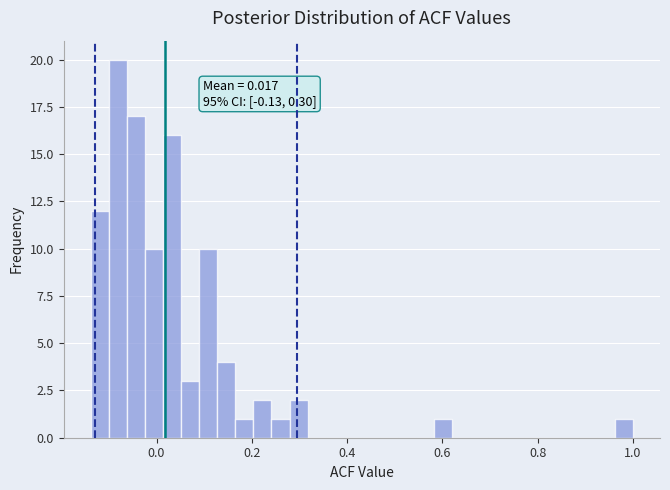

Around what value on the x-axis is the tallest bar? Give the approximate position of its centre, as read against the axis.

-0.08